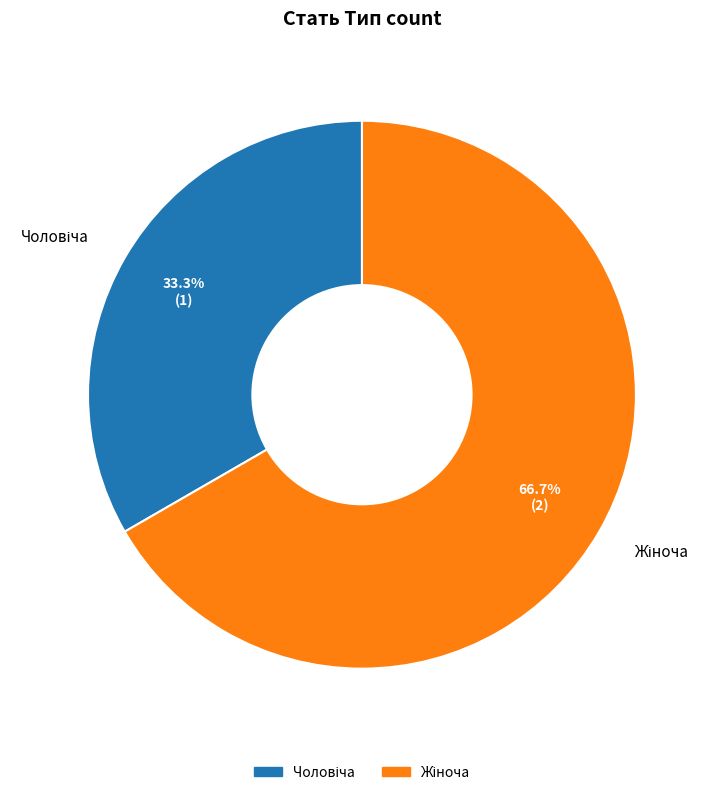

How many slices are in this pie chart?

2